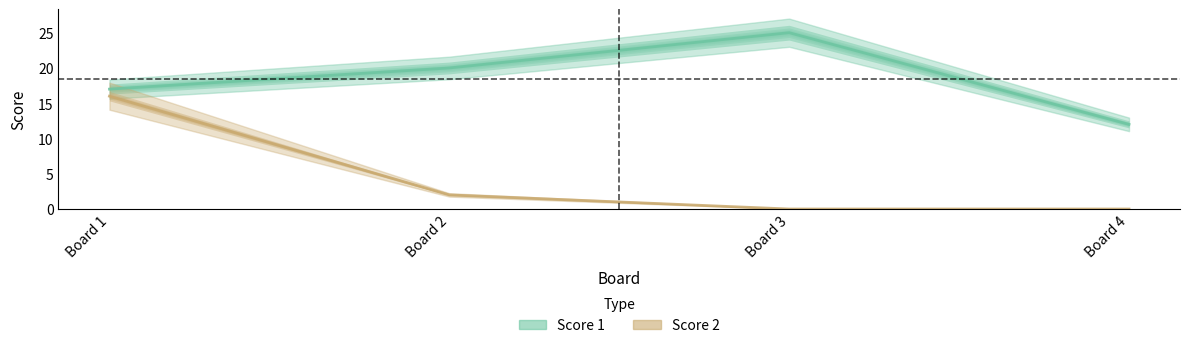

Which has a higher value, Board 2 or Board 4?

Board 2